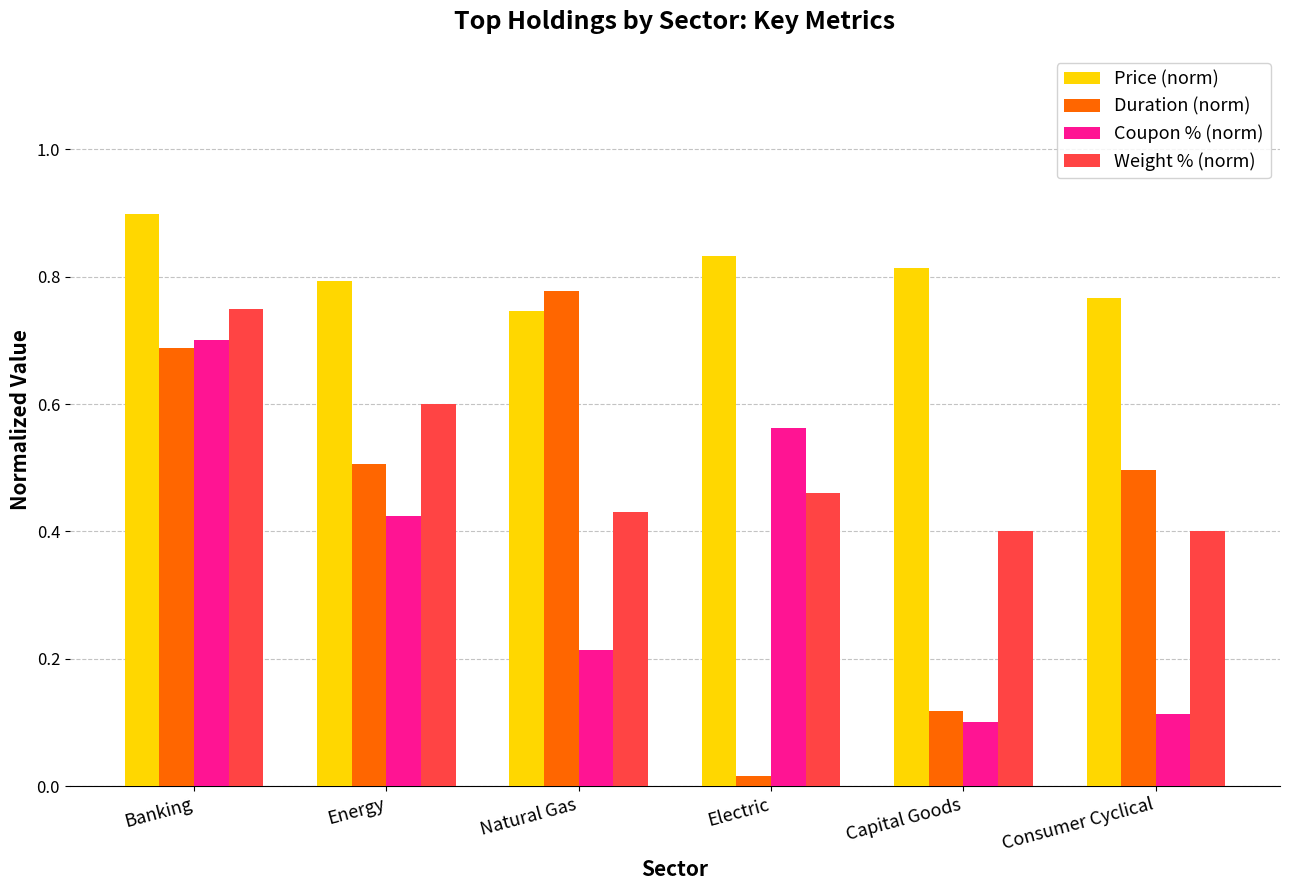

Where is Coupon % (norm) nearest to the value 0?

Capital Goods